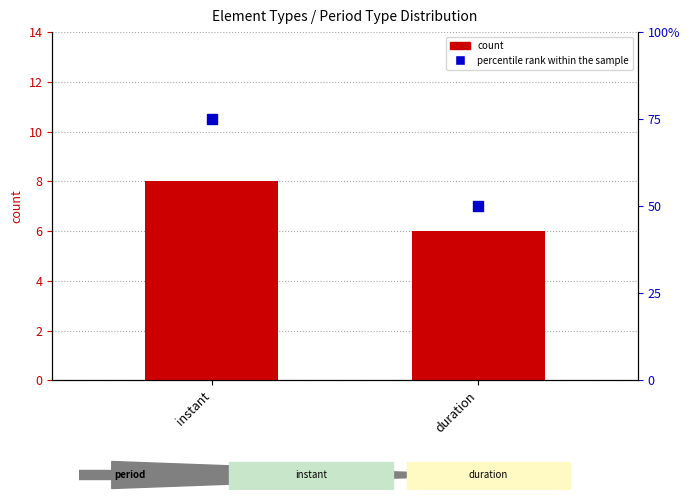

What are all the series names shown in the legend?

count, percentile rank within the sample